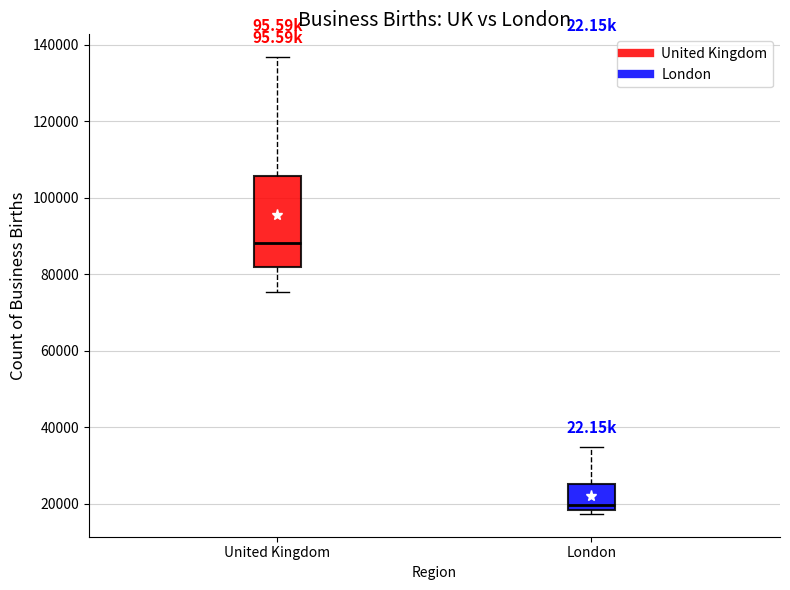

Reading left to right, read every box against the y-axis: the position of its median line, the range the box covers, and the ends of its whiskers. The values are not printed on the chart, so give them approximately, as read against the axis.

United Kingdom: median 88000, box 82000 to 106000, whiskers 76000 to 136000
London: median 20000, box 18000 to 26000, whiskers 18000 (just below the box's lower edge) to 34000